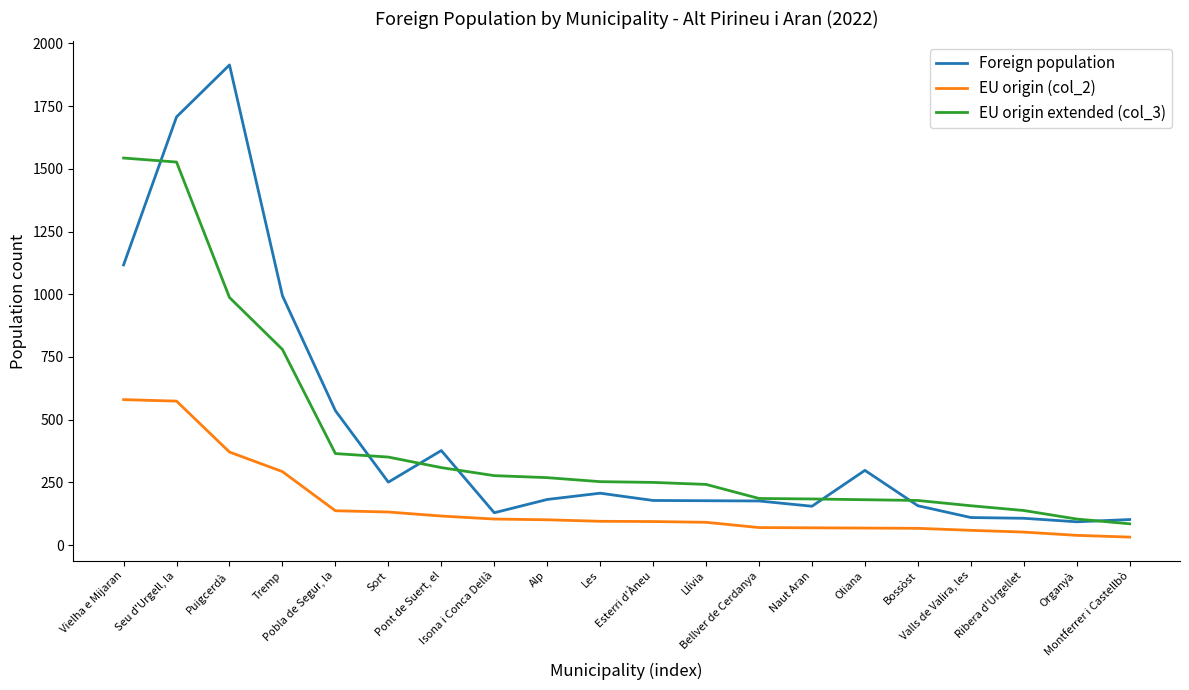

What is the average value of the Foreign population series?

448